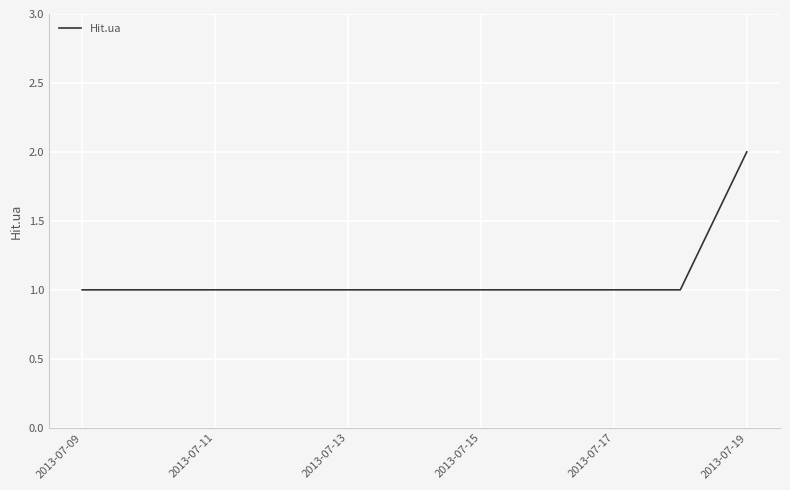

True or false: there are more than 1 points higher than both neighbors.

False